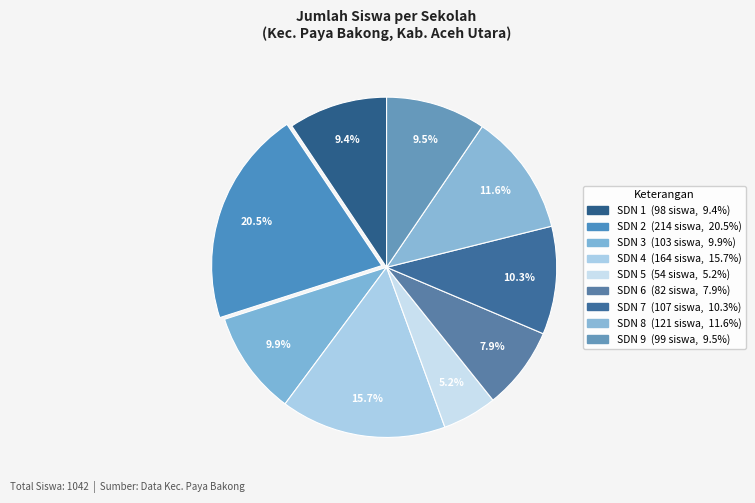

Rank the categories by value from highest to lowest.

SD NEGERI 2 PAYA BAKONG, SD NEGERI 4 PAYA BAKONG, SD NEGERI 8 PAYA BAKONG, SD NEGERI 7 PAYA BAKONG, SD NEGERI 3 PAYA BAKONG, SD NEGERI 9 PAYA BAKONG, SD NEGERI 1 PAYA BAKONG, SD NEGERI 6 PAYA BAKONG, SD NEGERI 5 PAYA BAKONG